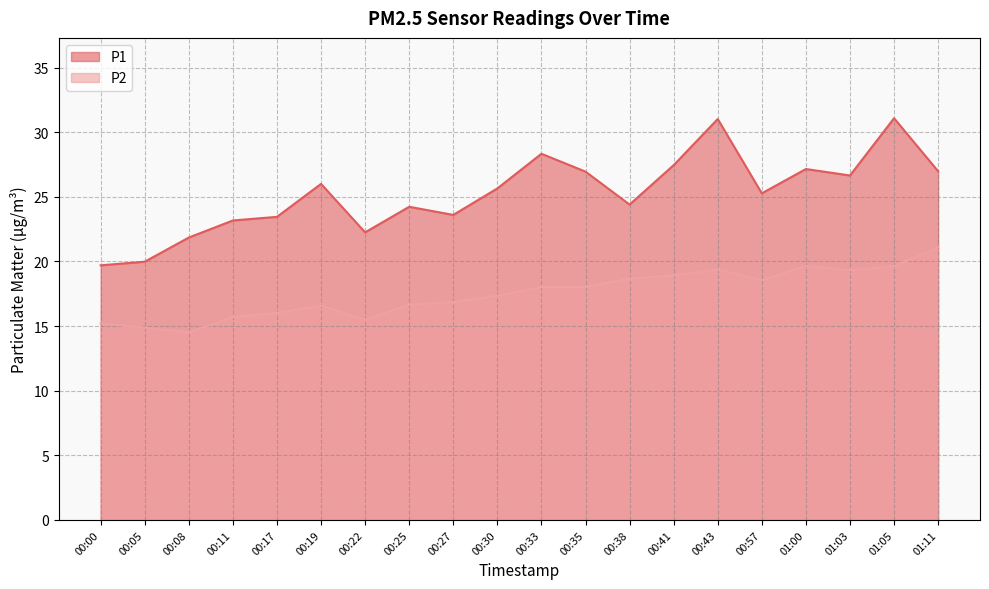

Which series has the largest range (max minus min)?

P1